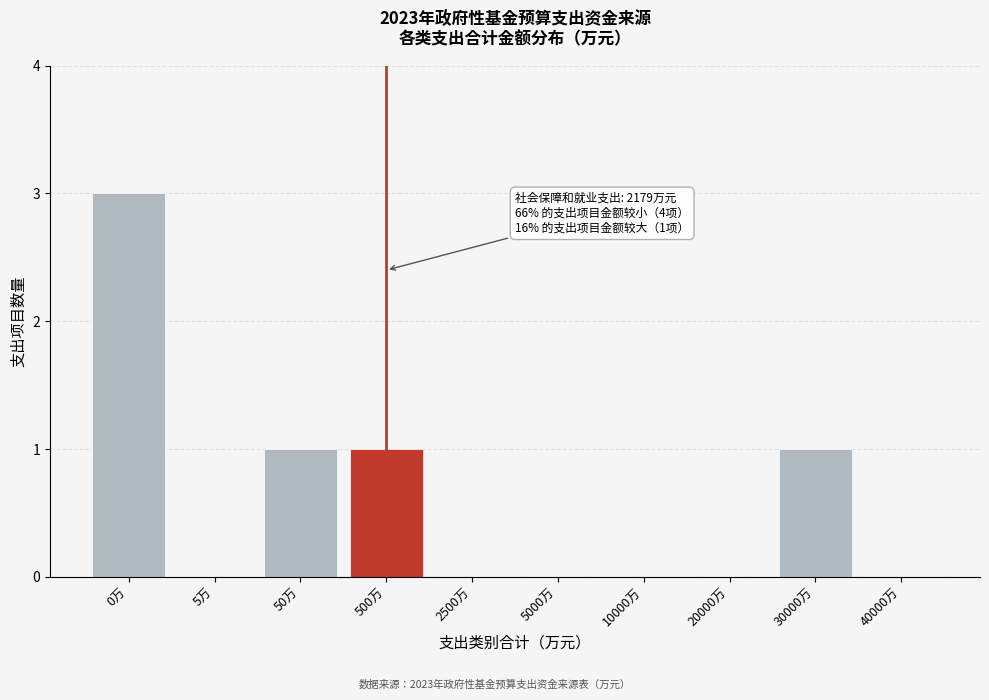

Reading right to left, transcribe all the data shown in this chart.

40000万=0	30000万=1	20000万=0	10000万=0	5000万=0	2500万=0	500万=1	50万=1	5万=0	0万=3